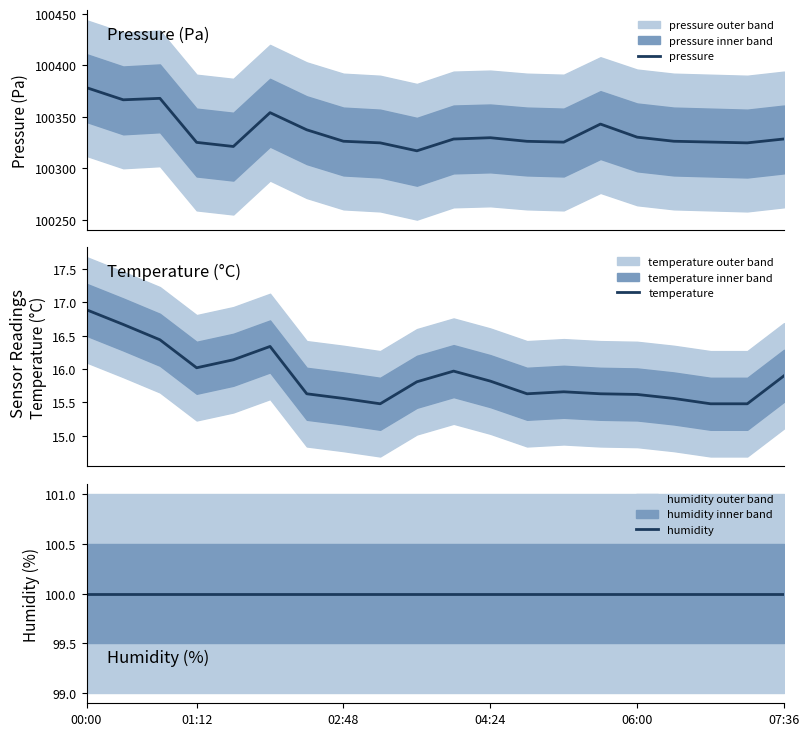

What is the lowest value of the pressure series?

100316.9